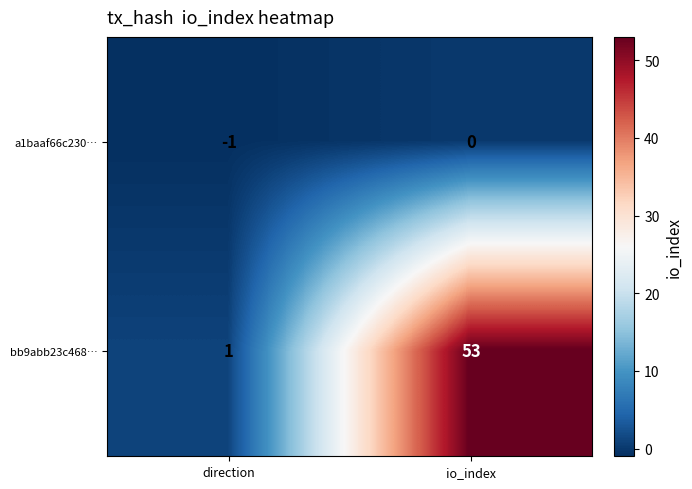

Reading left to right, transcribe all the data shown in this chart.

a1baaf66c230…: -1	0
bb9abb23c468…: 1	53